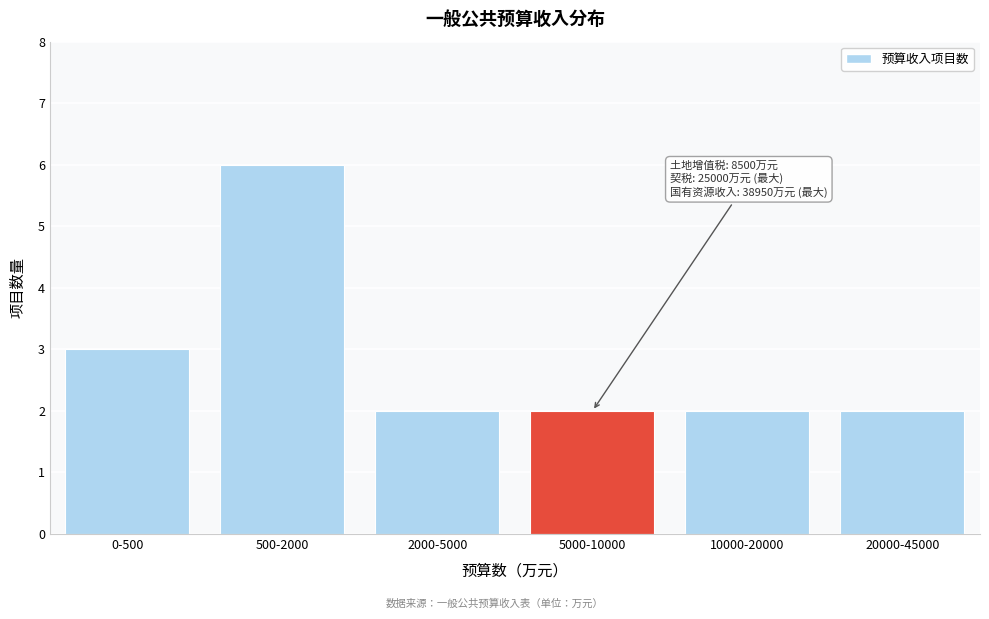

Reading left to right, extract all data points from this chart.

3	6	2	2	2	2